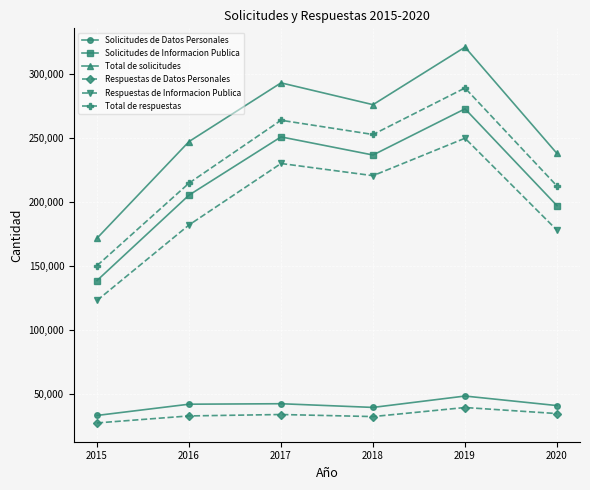

Is the value of Total de solicitudes at 2016 greater than the value of Total de respuestas at 2019?

No